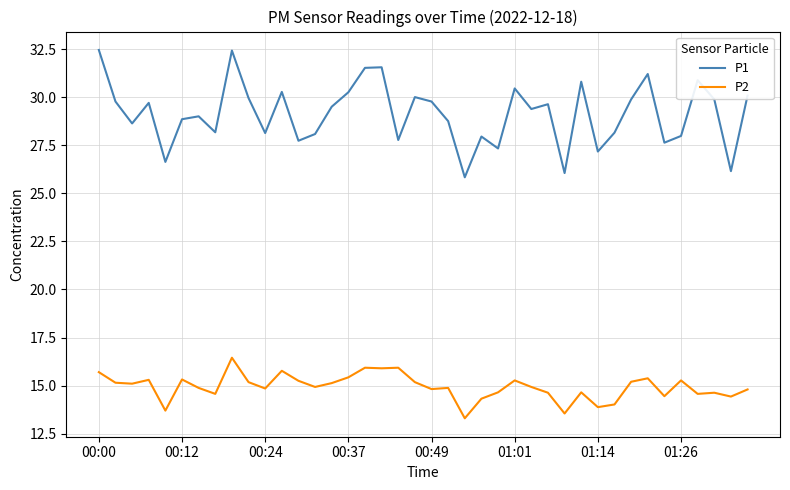

Which series has the widest spread of values?

P1